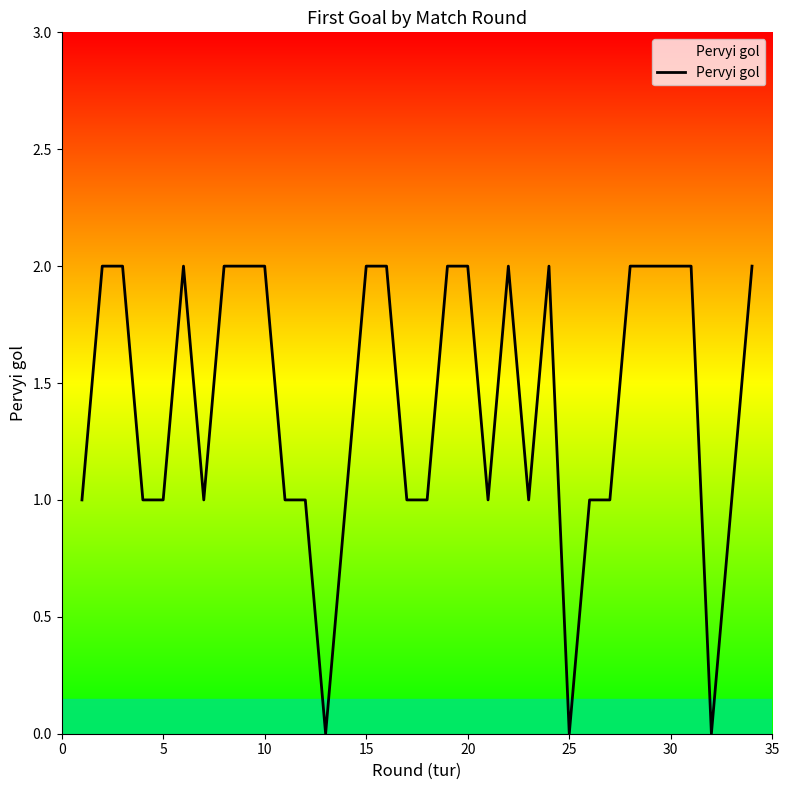

Does the chart display data point markers on the line(s)?

No